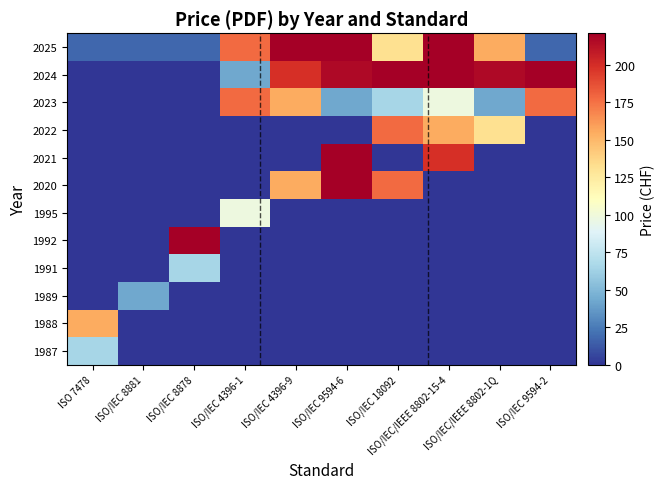

Reading right to left, what are all the values shown in this chart?

1987: ISO/IEC 9594-2=0	ISO/IEC/IEEE 8802-1Q=0	ISO/IEC/IEEE 8802-15-4=0	ISO/IEC 18092=0	ISO/IEC 9594-6=0	ISO/IEC 4396-9=0	ISO/IEC 4396-1=0	ISO/IEC 8878=0	ISO/IEC 8881=0	ISO 7478=65
1988: ISO/IEC 9594-2=0	ISO/IEC/IEEE 8802-1Q=0	ISO/IEC/IEEE 8802-15-4=0	ISO/IEC 18092=0	ISO/IEC 9594-6=0	ISO/IEC 4396-9=0	ISO/IEC 4396-1=0	ISO/IEC 8878=0	ISO/IEC 8881=0	ISO 7478=155
1989: ISO/IEC 9594-2=0	ISO/IEC/IEEE 8802-1Q=0	ISO/IEC/IEEE 8802-15-4=0	ISO/IEC 18092=0	ISO/IEC 9594-6=0	ISO/IEC 4396-9=0	ISO/IEC 4396-1=0	ISO/IEC 8878=0	ISO/IEC 8881=43	ISO 7478=0
1991: ISO/IEC 9594-2=0	ISO/IEC/IEEE 8802-1Q=0	ISO/IEC/IEEE 8802-15-4=0	ISO/IEC 18092=0	ISO/IEC 9594-6=0	ISO/IEC 4396-9=0	ISO/IEC 4396-1=0	ISO/IEC 8878=65	ISO/IEC 8881=0	ISO 7478=0
1992: ISO/IEC 9594-2=0	ISO/IEC/IEEE 8802-1Q=0	ISO/IEC/IEEE 8802-15-4=0	ISO/IEC 18092=0	ISO/IEC 9594-6=0	ISO/IEC 4396-9=0	ISO/IEC 4396-1=0	ISO/IEC 8878=221	ISO/IEC 8881=0	ISO 7478=0
1995: ISO/IEC 9594-2=0	ISO/IEC/IEEE 8802-1Q=0	ISO/IEC/IEEE 8802-15-4=0	ISO/IEC 18092=0	ISO/IEC 9594-6=0	ISO/IEC 4396-9=0	ISO/IEC 4396-1=98	ISO/IEC 8878=0	ISO/IEC 8881=0	ISO 7478=0
2020: ISO/IEC 9594-2=0	ISO/IEC/IEEE 8802-1Q=0	ISO/IEC/IEEE 8802-15-4=0	ISO/IEC 18092=177	ISO/IEC 9594-6=221	ISO/IEC 4396-9=155	ISO/IEC 4396-1=0	ISO/IEC 8878=0	ISO/IEC 8881=0	ISO 7478=0
2021: ISO/IEC 9594-2=0	ISO/IEC/IEEE 8802-1Q=0	ISO/IEC/IEEE 8802-15-4=199	ISO/IEC 18092=0	ISO/IEC 9594-6=221	ISO/IEC 4396-9=0	ISO/IEC 4396-1=0	ISO/IEC 8878=0	ISO/IEC 8881=0	ISO 7478=0
2022: ISO/IEC 9594-2=0	ISO/IEC/IEEE 8802-1Q=132	ISO/IEC/IEEE 8802-15-4=155	ISO/IEC 18092=177	ISO/IEC 9594-6=0	ISO/IEC 4396-9=0	ISO/IEC 4396-1=0	ISO/IEC 8878=0	ISO/IEC 8881=0	ISO 7478=0
2023: ISO/IEC 9594-2=177	ISO/IEC/IEEE 8802-1Q=43	ISO/IEC/IEEE 8802-15-4=98	ISO/IEC 18092=65	ISO/IEC 9594-6=43	ISO/IEC 4396-9=155	ISO/IEC 4396-1=177	ISO/IEC 8878=0	ISO/IEC 8881=0	ISO 7478=0
2024: ISO/IEC 9594-2=221	ISO/IEC/IEEE 8802-1Q=216	ISO/IEC/IEEE 8802-15-4=221	ISO/IEC 18092=221	ISO/IEC 9594-6=216	ISO/IEC 4396-9=199	ISO/IEC 4396-1=43	ISO/IEC 8878=0	ISO/IEC 8881=0	ISO 7478=0
2025: ISO/IEC 9594-2=18	ISO/IEC/IEEE 8802-1Q=155	ISO/IEC/IEEE 8802-15-4=221	ISO/IEC 18092=132	ISO/IEC 9594-6=221	ISO/IEC 4396-9=221	ISO/IEC 4396-1=177	ISO/IEC 8878=18	ISO/IEC 8881=18	ISO 7478=18